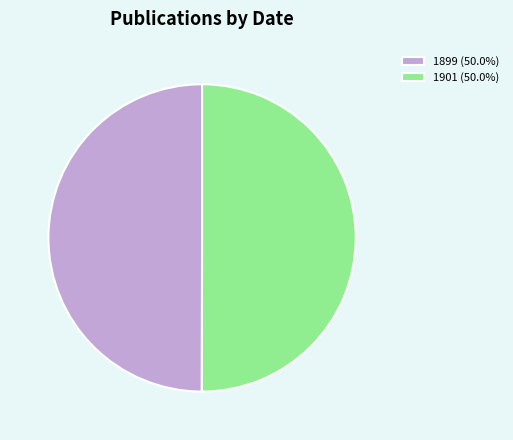

Do 1901 (50.0%) and 1899 (50.0%) together represent more than half of the pie?

Yes